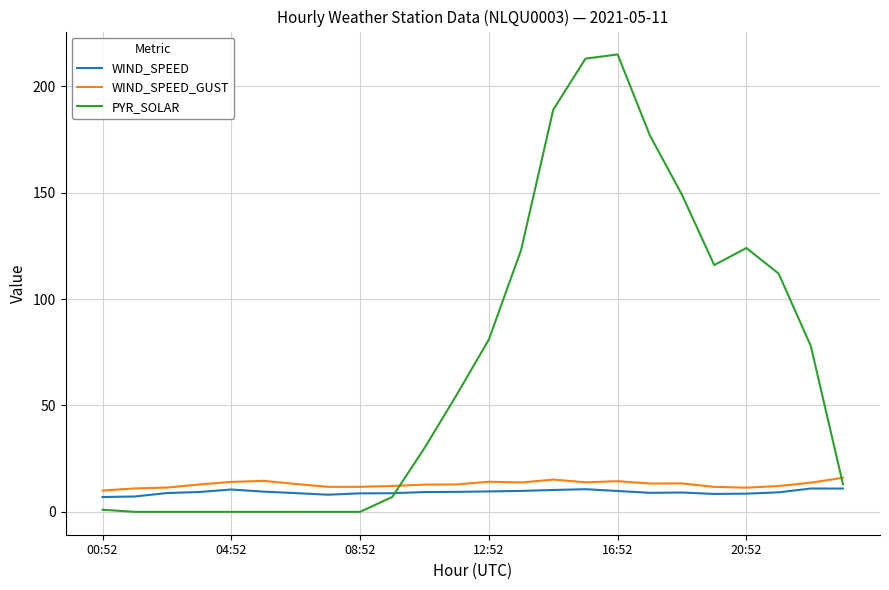

True or false: WIND_SPEED_GUST and PYR_SOLAR cross at least once.

True